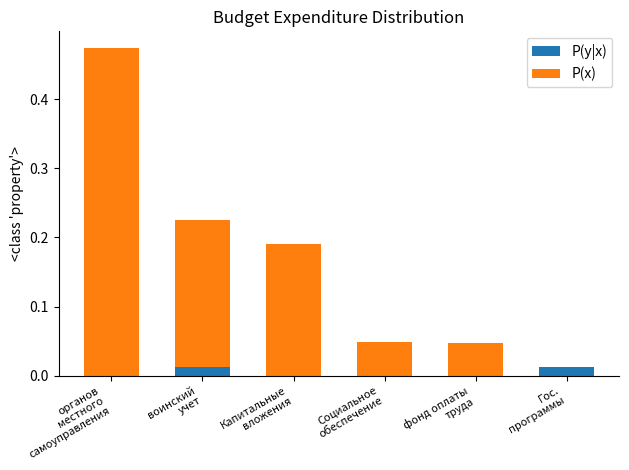

What are all the series names shown in the legend?

P(y|x), P(x)